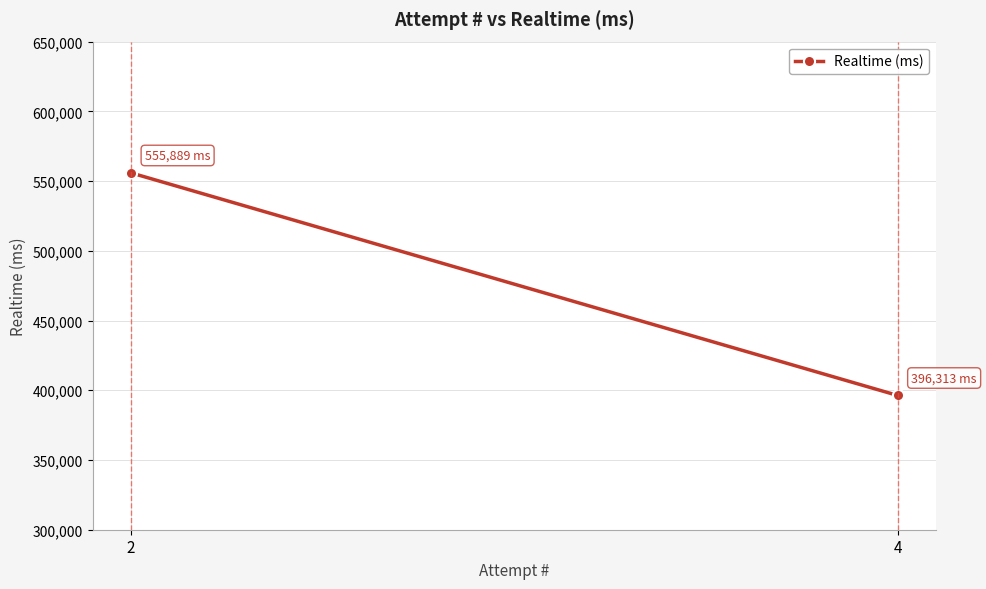

List the labels in order of value, largest first.

2, 4